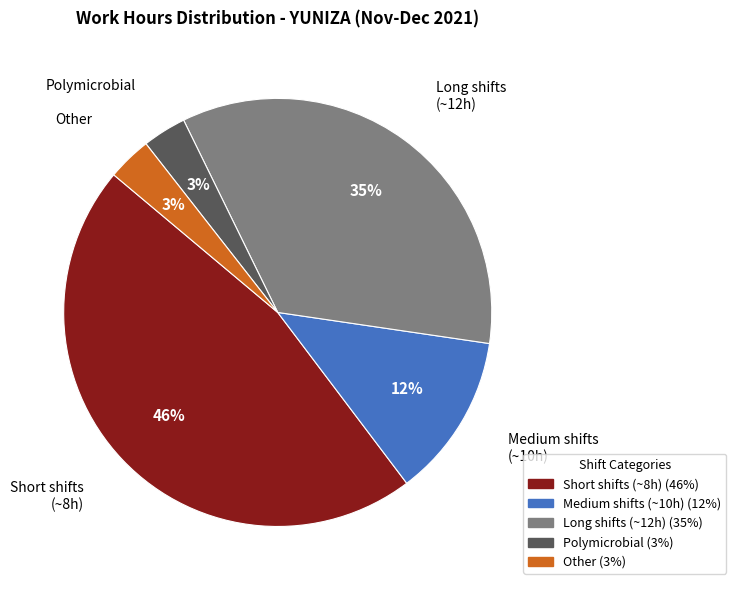

To the nearest percent, what is the difference between the largest and smallest slice percentages?

43%